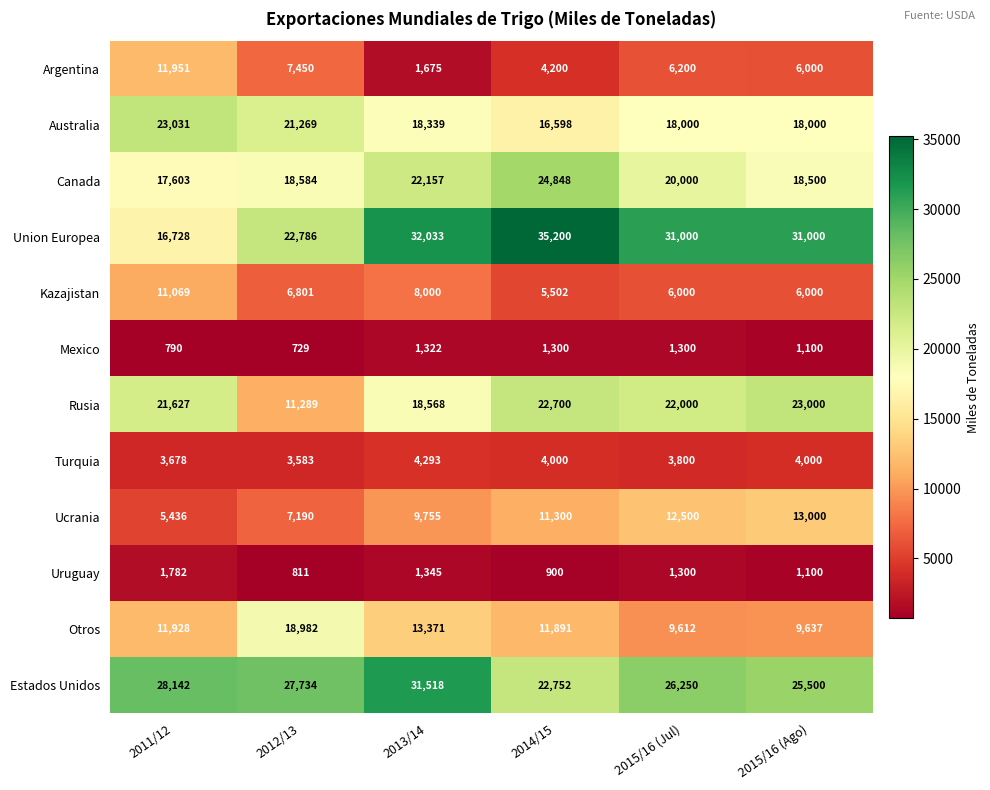

What is the difference between the maximum and second lowest values in the Uruguay series?

882